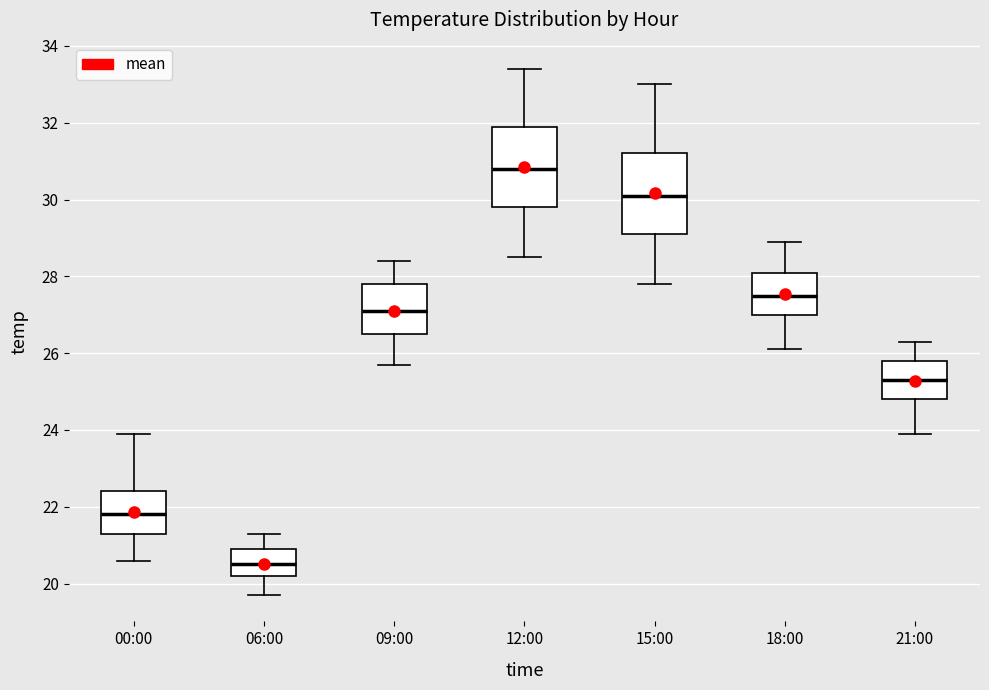

Where is the upper edge of the box for 18:00 on the y-axis? The values are not printed on the chart, so give them approximately, as read against the axis.

28.2